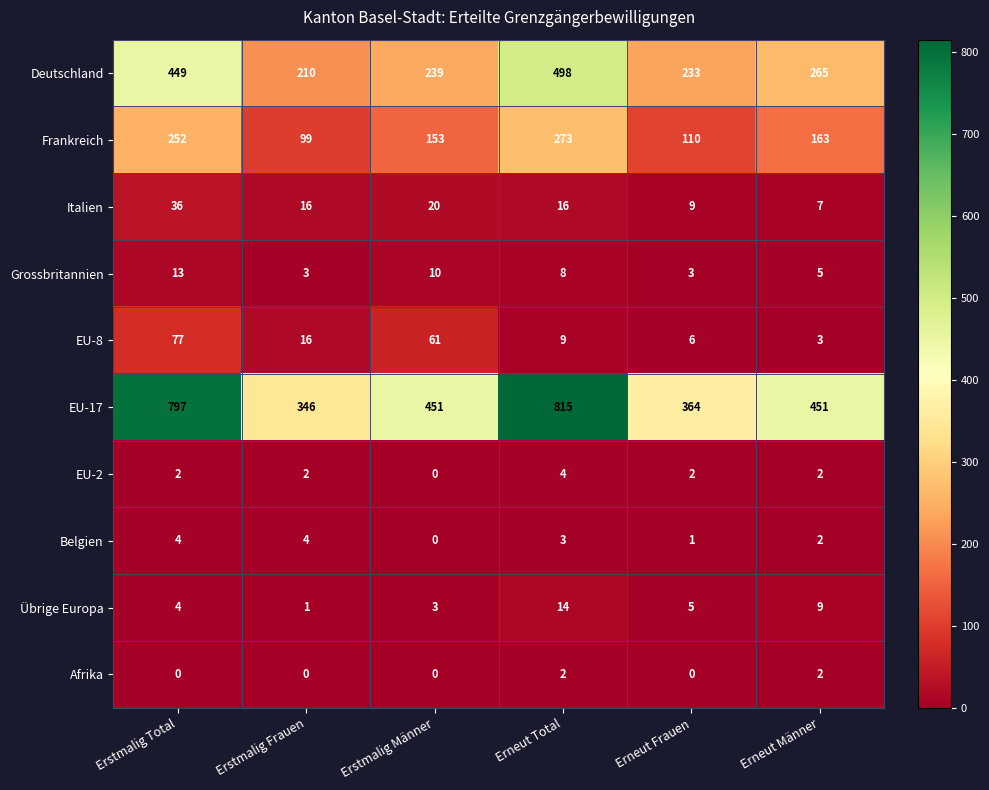

What is the sum of the EU-8 values at Erstmalig Frauen and Erneut Männer?

19